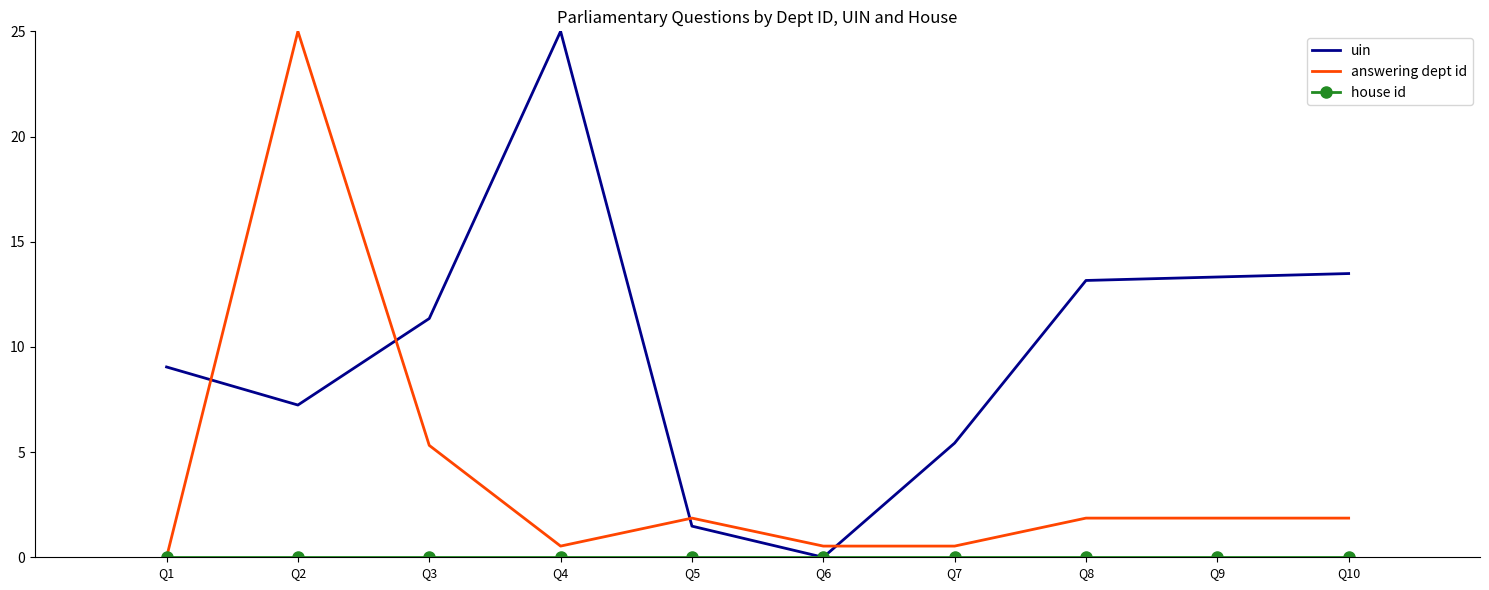

What is the highest value of the uin series?

25.0